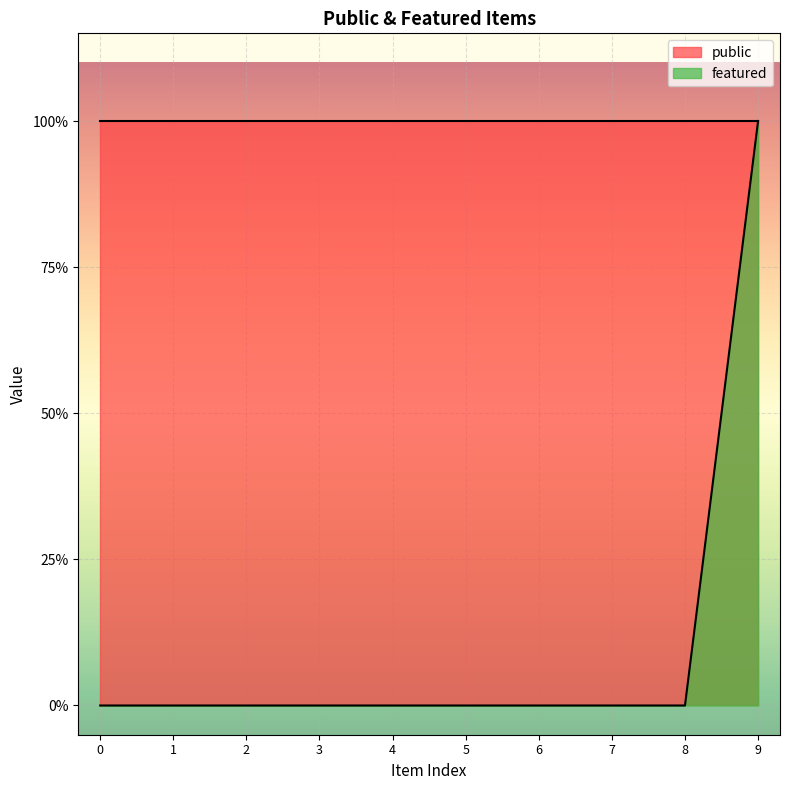

How many lines are shown in the chart?

1